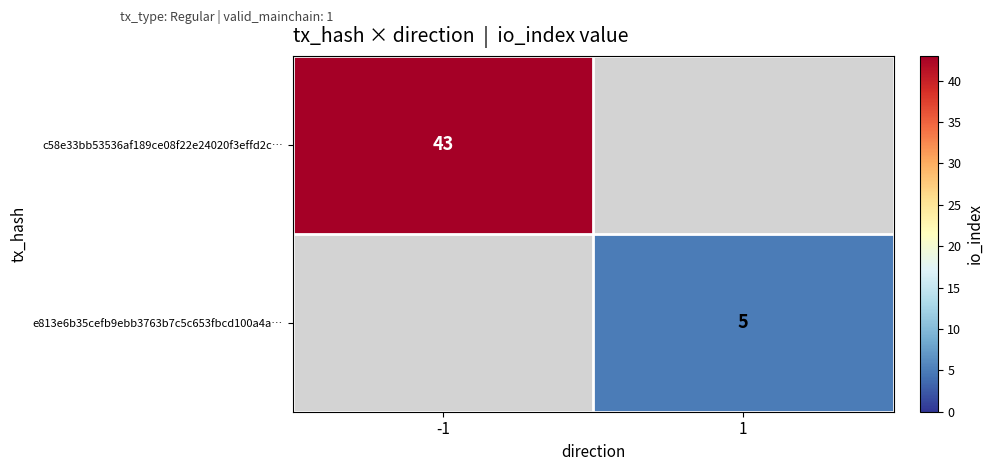

Is the value of c58e33bb53536af189ce08f22e24020f3effd2c… at -1 greater than the value of e813e6b35cefb9ebb3763b7c5c653fbcd100a4a… at 1?

Yes